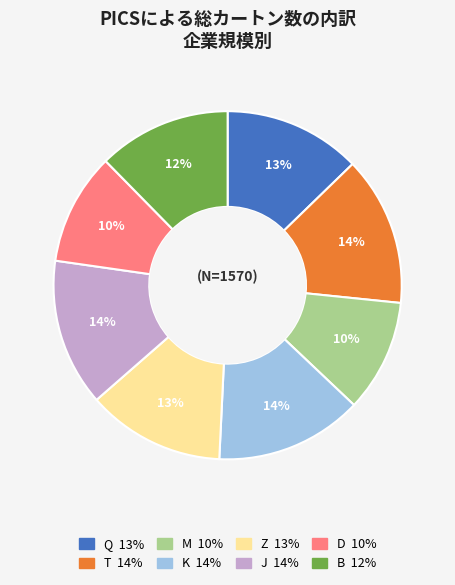

How many slices are in this pie chart?

8